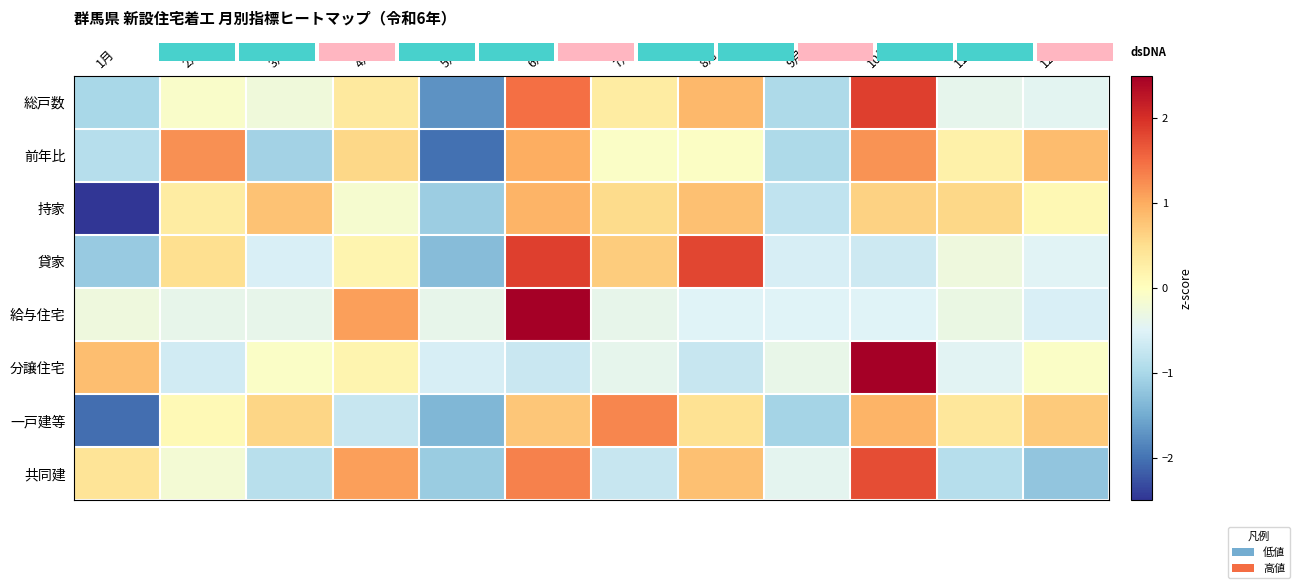

Reading left to right, list all the values displayed in this chart.

総戸数: 1月=-1.0	2月=-0.1	3月=-0.3	4月=0.3	5月=-1.7	6月=1.5	7月=0.3	8月=0.9	9月=-1.0	10月=1.9	11月=-0.4	12月=-0.4
前年比: 1月=-0.9	2月=1.2	3月=-1.1	4月=0.6	5月=-2.0	6月=1.0	7月=-0.1	8月=-0.0	9月=-1.0	10月=1.2	11月=0.2	12月=0.9
持家: 1月=-2.6	2月=0.3	3月=0.8	4月=-0.1	5月=-1.1	6月=0.9	7月=0.5	8月=0.8	9月=-0.8	10月=0.6	11月=0.6	12月=0.1
貸家: 1月=-1.2	2月=0.5	3月=-0.6	4月=0.2	5月=-1.3	6月=1.9	7月=0.7	8月=1.8	9月=-0.6	10月=-0.7	11月=-0.3	12月=-0.5
給与住宅: 1月=-0.3	2月=-0.4	3月=-0.4	4月=1.1	5月=-0.4	6月=3.0	7月=-0.4	8月=-0.5	9月=-0.5	10月=-0.5	11月=-0.3	12月=-0.5
分譲住宅: 1月=0.8	2月=-0.6	3月=-0.1	4月=0.2	5月=-0.6	6月=-0.7	7月=-0.4	8月=-0.7	9月=-0.4	10月=3.0	11月=-0.5	12月=-0.1
一戸建等: 1月=-2.0	2月=0.1	3月=0.6	4月=-0.7	5月=-1.4	6月=0.7	7月=1.3	8月=0.5	9月=-1.0	10月=0.9	11月=0.4	12月=0.7
共同建: 1月=0.4	2月=-0.2	3月=-0.9	4月=1.1	5月=-1.1	6月=1.3	7月=-0.7	8月=0.8	9月=-0.4	10月=1.7	11月=-0.9	12月=-1.2